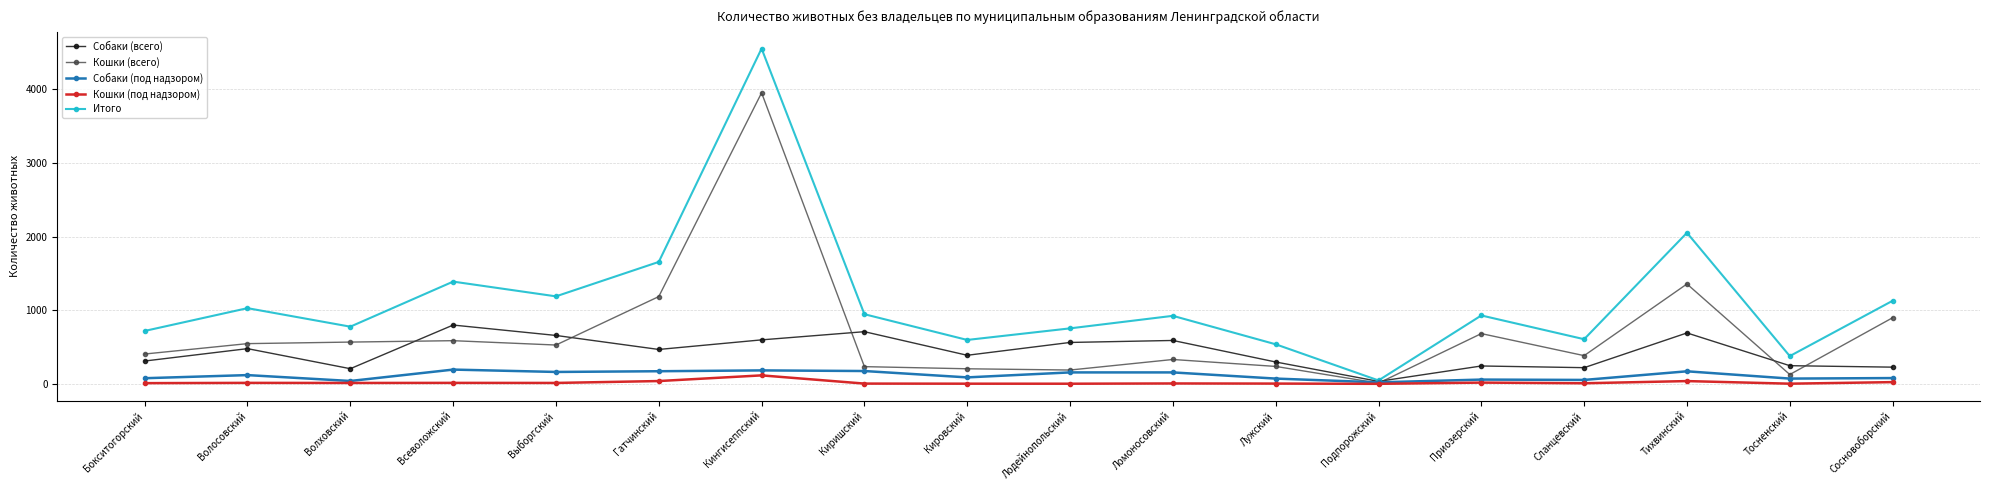

At how many categories does at least one series exceed 1000?

7